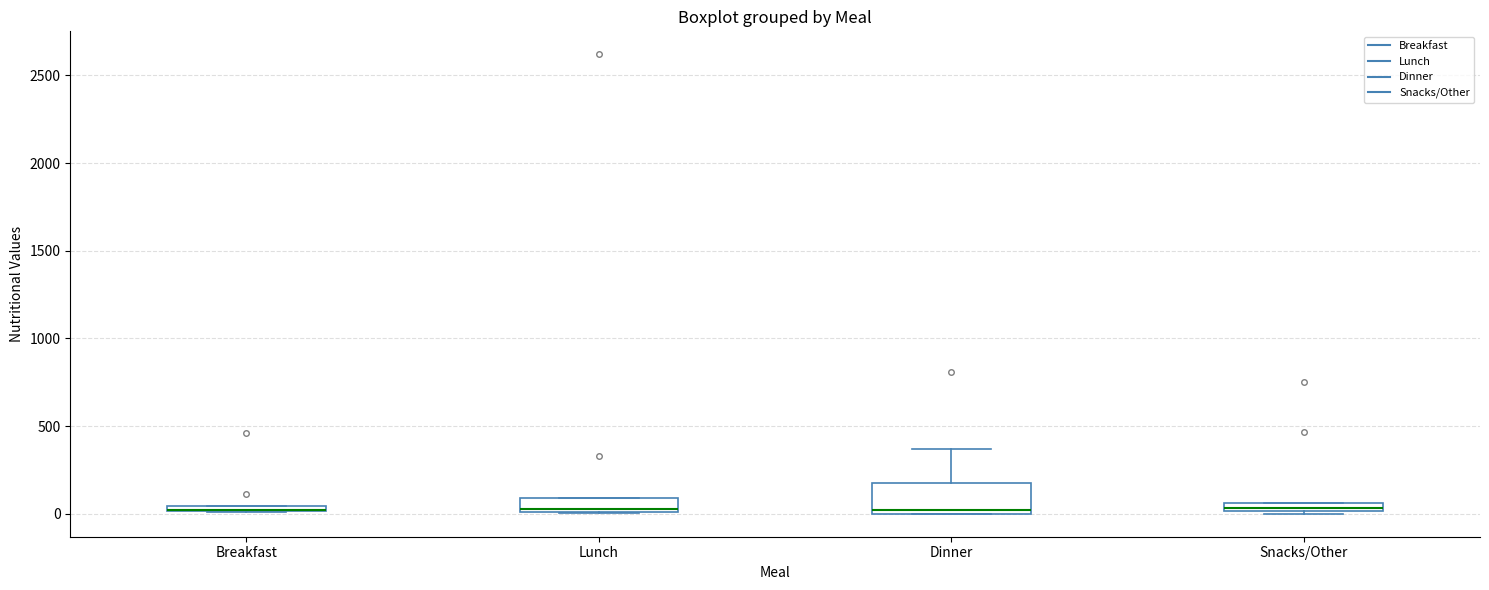

Where is the upper edge of the box for Lunch on the y-axis? The values are not printed on the chart, so give them approximately, as read against the axis.

100